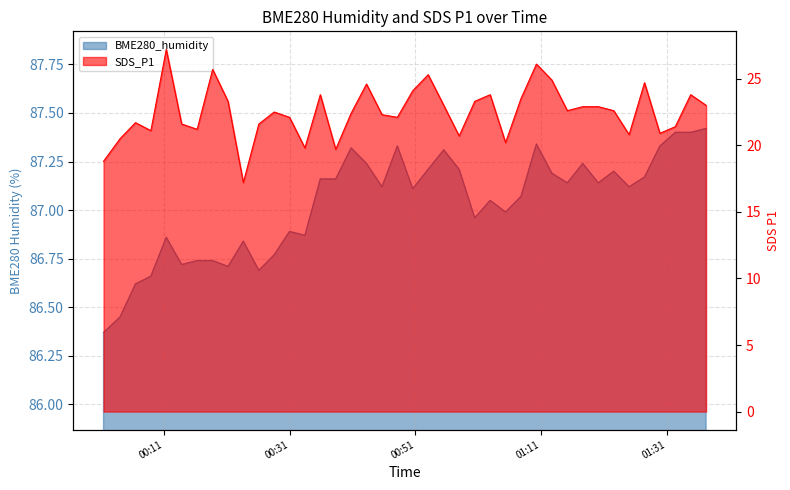

What is the difference between the second highest and second lowest values in the BME280_humidity series?

1.0